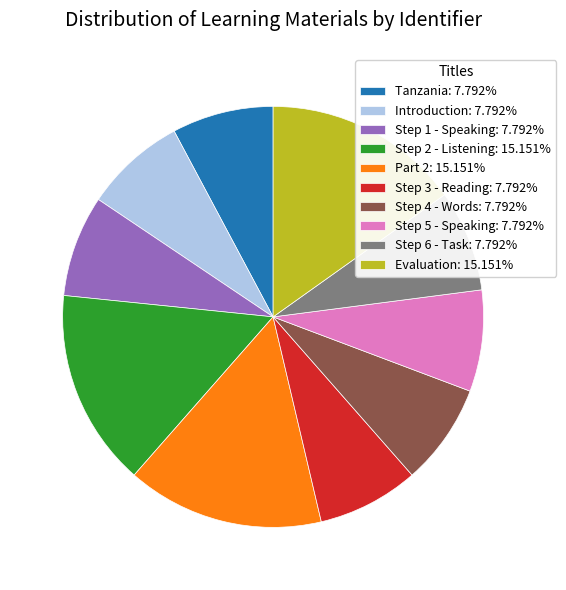

Is there a majority slice in this chart?

No